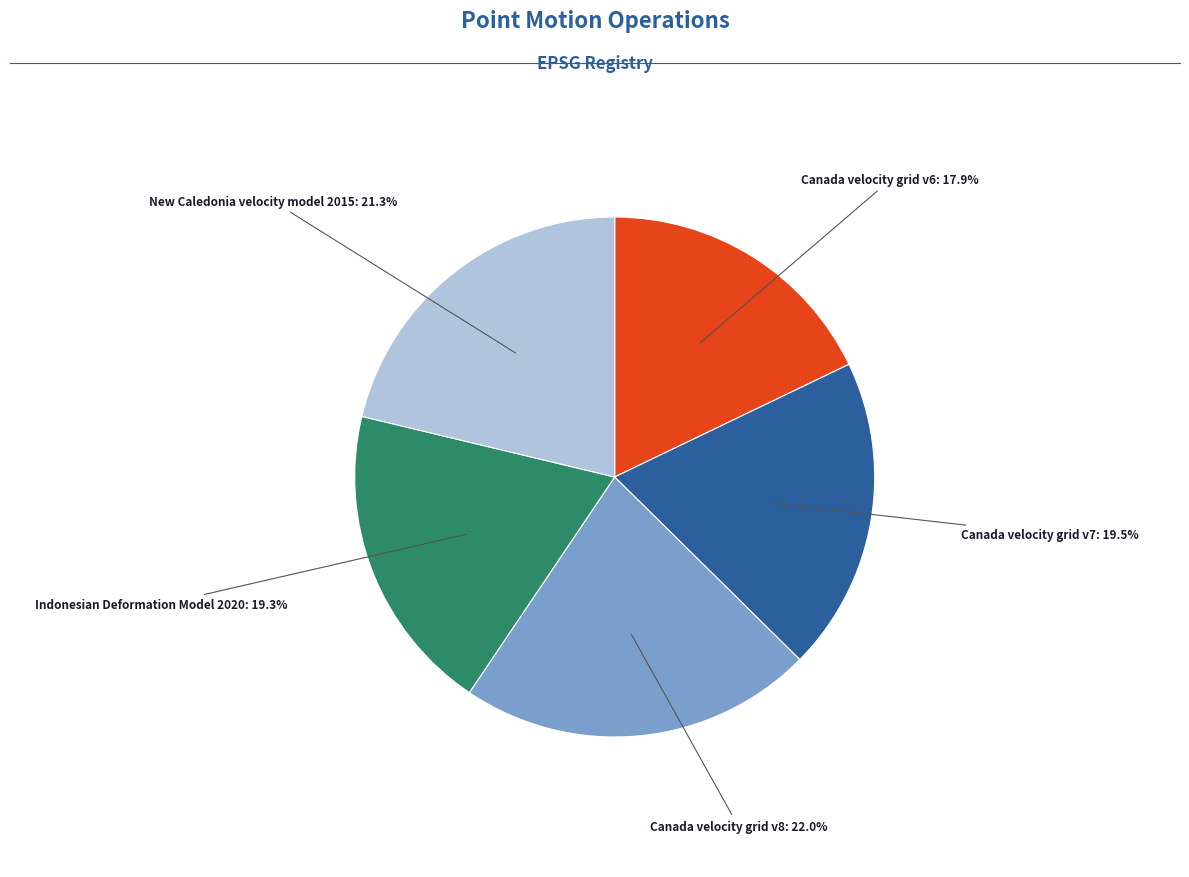

Does any single category account for the majority?

No